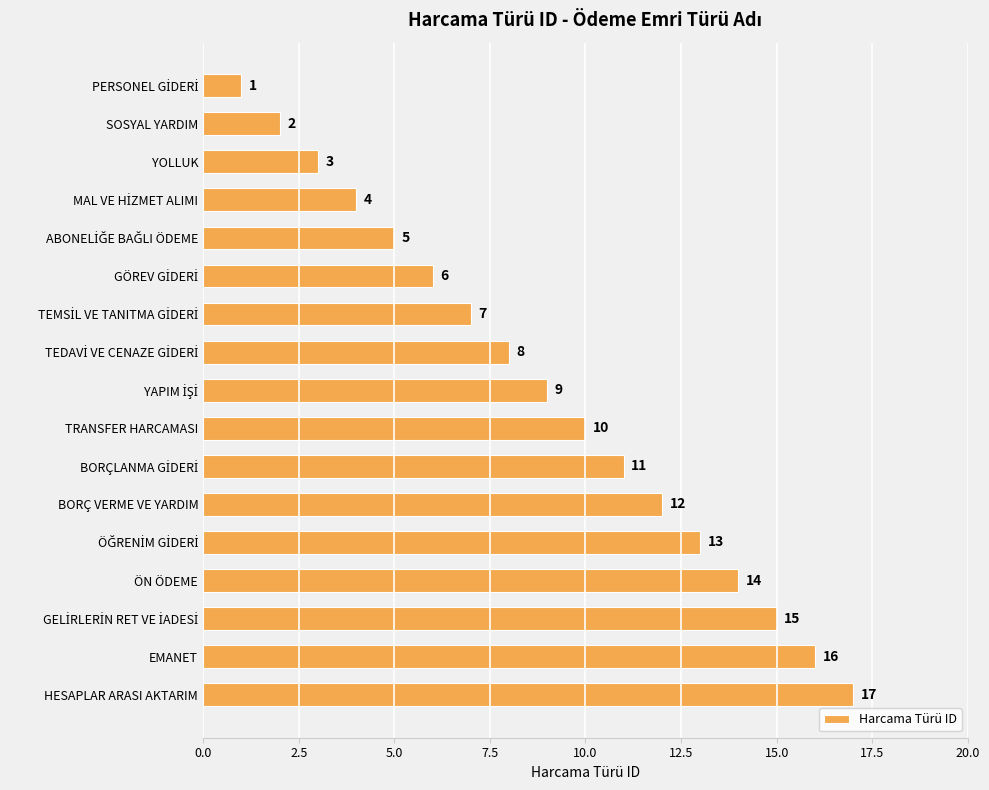

What is the label of the 8th bar from the bottom?

TRANSFER HARCAMASI